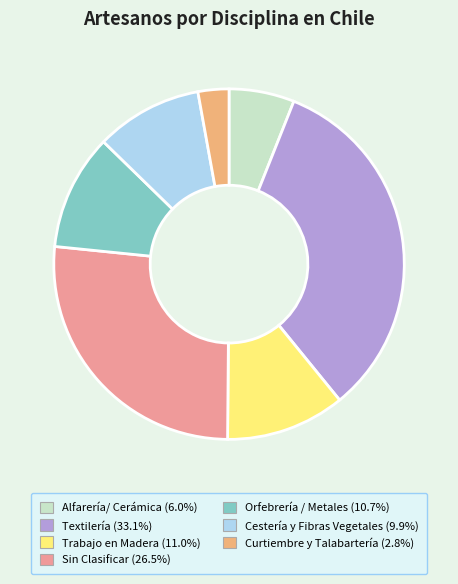

Which slice is the largest?

Textilería